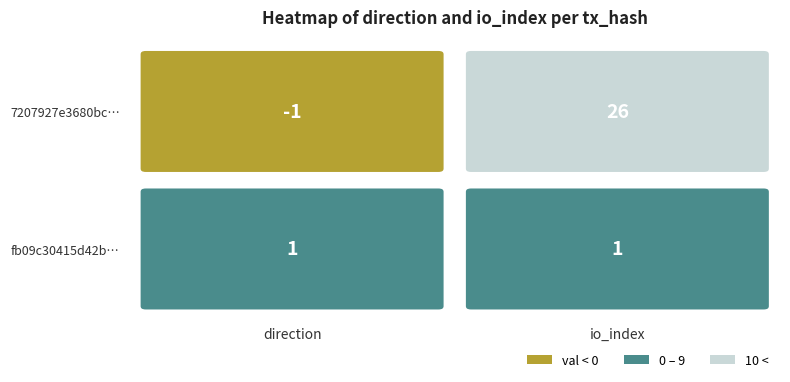

How many series are shown in this chart?

2